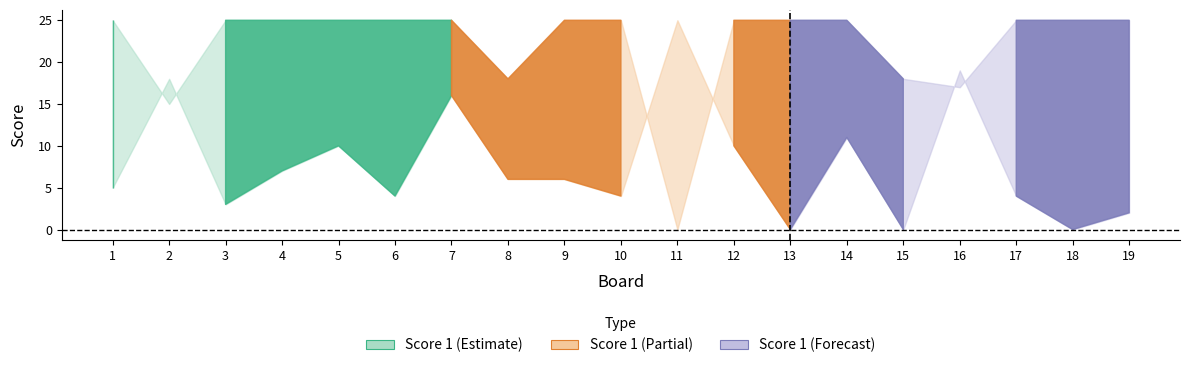

What is the difference between the highest and lowest values at 16?

2